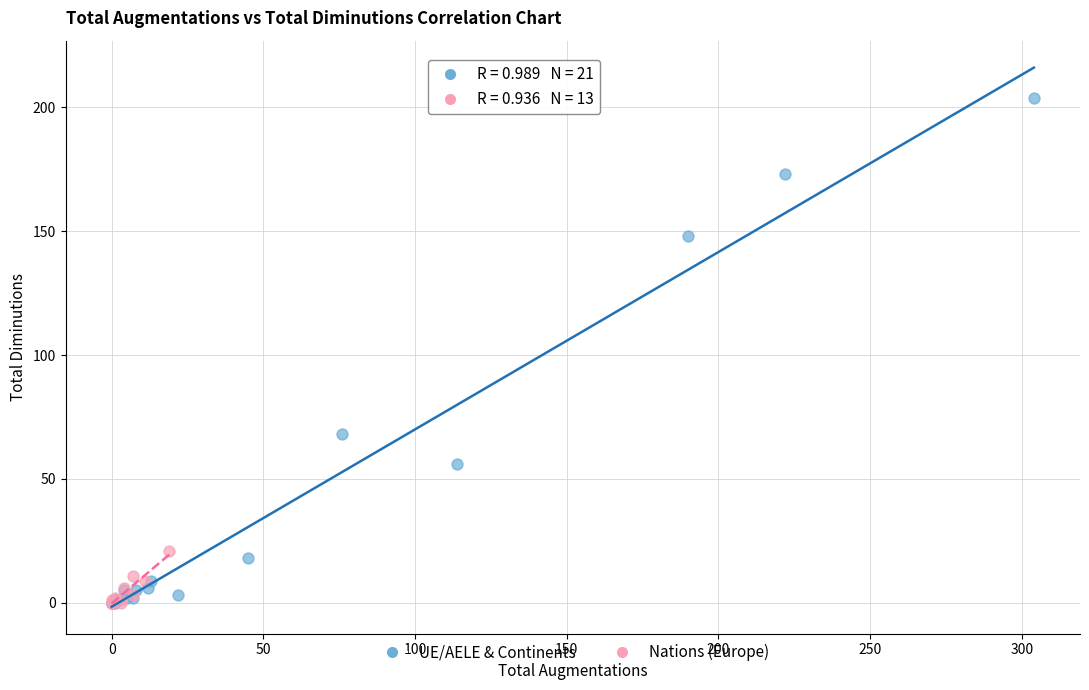

Which series contains the highest Y value?

UE/AELE & Continents